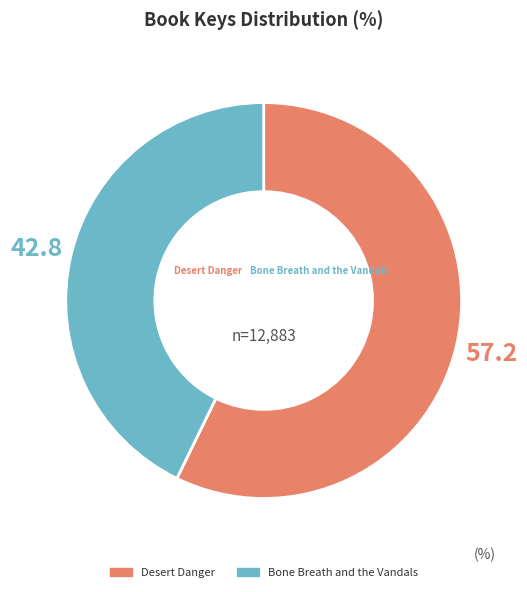

What is the largest slice in the pie chart?

Desert Danger